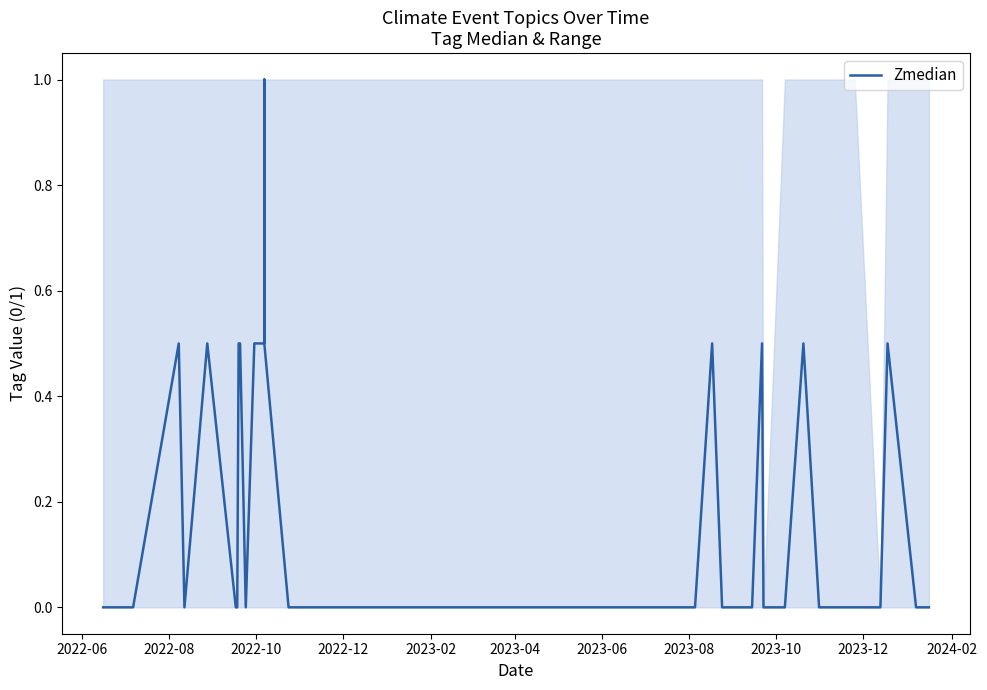

Is it true that the value at 2023-10 is 0.2?

False